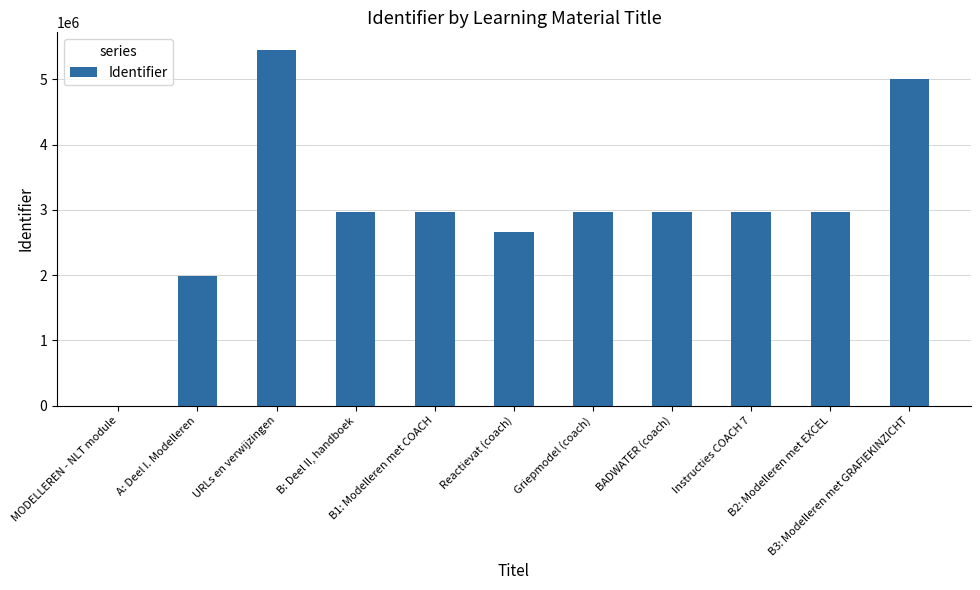

What is the sum of all values?

32929433